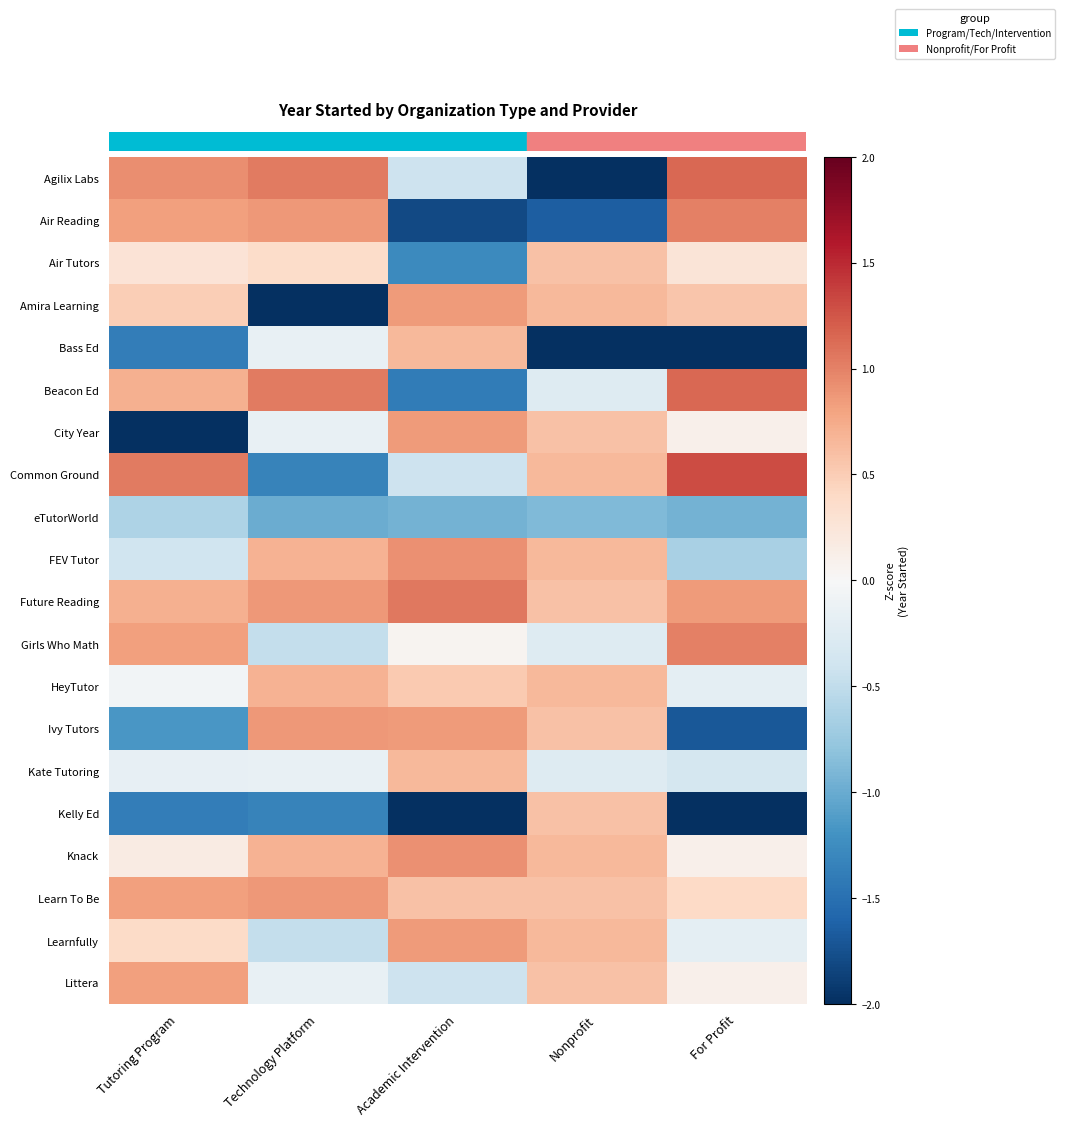

Reading left to right, extract all data points from this chart.

Agilix Labs: Tutoring Program=0.9	Technology Platform=1.0	Academic Intervention=-0.4	Nonprofit=-2.2	For Profit=1.2
Air Reading: Tutoring Program=0.8	Technology Platform=0.9	Academic Intervention=-1.8	Nonprofit=-1.6	For Profit=1.0
Air Tutors: Tutoring Program=0.3	Technology Platform=0.4	Academic Intervention=-1.3	Nonprofit=0.6	For Profit=0.3
Amira Learning: Tutoring Program=0.5	Technology Platform=-2.9	Academic Intervention=0.9	Nonprofit=0.7	For Profit=0.6
Bass Ed: Tutoring Program=-1.4	Technology Platform=-0.1	Academic Intervention=0.7	Nonprofit=-2.6	For Profit=-2.0
Beacon Ed: Tutoring Program=0.7	Technology Platform=1.0	Academic Intervention=-1.4	Nonprofit=-0.3	For Profit=1.2
City Year: Tutoring Program=-2.8	Technology Platform=-0.1	Academic Intervention=0.9	Nonprofit=0.6	For Profit=0.1
Common Ground: Tutoring Program=1.0	Technology Platform=-1.3	Academic Intervention=-0.4	Nonprofit=0.7	For Profit=1.3
eTutorWorld: Tutoring Program=-0.6	Technology Platform=-1.0	Academic Intervention=-0.9	Nonprofit=-0.9	For Profit=-0.9
FEV Tutor: Tutoring Program=-0.4	Technology Platform=0.7	Academic Intervention=0.9	Nonprofit=0.7	For Profit=-0.6
Future Reading: Tutoring Program=0.7	Technology Platform=0.9	Academic Intervention=1.1	Nonprofit=0.6	For Profit=0.9
Girls Who Math: Tutoring Program=0.8	Technology Platform=-0.5	Academic Intervention=0.1	Nonprofit=-0.3	For Profit=1.0
HeyTutor: Tutoring Program=-0.1	Technology Platform=0.7	Academic Intervention=0.5	Nonprofit=0.7	For Profit=-0.2
Ivy Tutors: Tutoring Program=-1.2	Technology Platform=0.9	Academic Intervention=0.9	Nonprofit=0.6	For Profit=-1.7
Kate Tutoring: Tutoring Program=-0.2	Technology Platform=-0.1	Academic Intervention=0.7	Nonprofit=-0.3	For Profit=-0.3
Kelly Ed: Tutoring Program=-1.4	Technology Platform=-1.3	Academic Intervention=-2.1	Nonprofit=0.6	For Profit=-2.0
Knack: Tutoring Program=0.2	Technology Platform=0.7	Academic Intervention=0.9	Nonprofit=0.7	For Profit=0.1
Learn To Be: Tutoring Program=0.8	Technology Platform=0.9	Academic Intervention=0.6	Nonprofit=0.6	For Profit=0.4
Learnfully: Tutoring Program=0.4	Technology Platform=-0.5	Academic Intervention=0.9	Nonprofit=0.7	For Profit=-0.2
Littera: Tutoring Program=0.8	Technology Platform=-0.1	Academic Intervention=-0.4	Nonprofit=0.6	For Profit=0.1